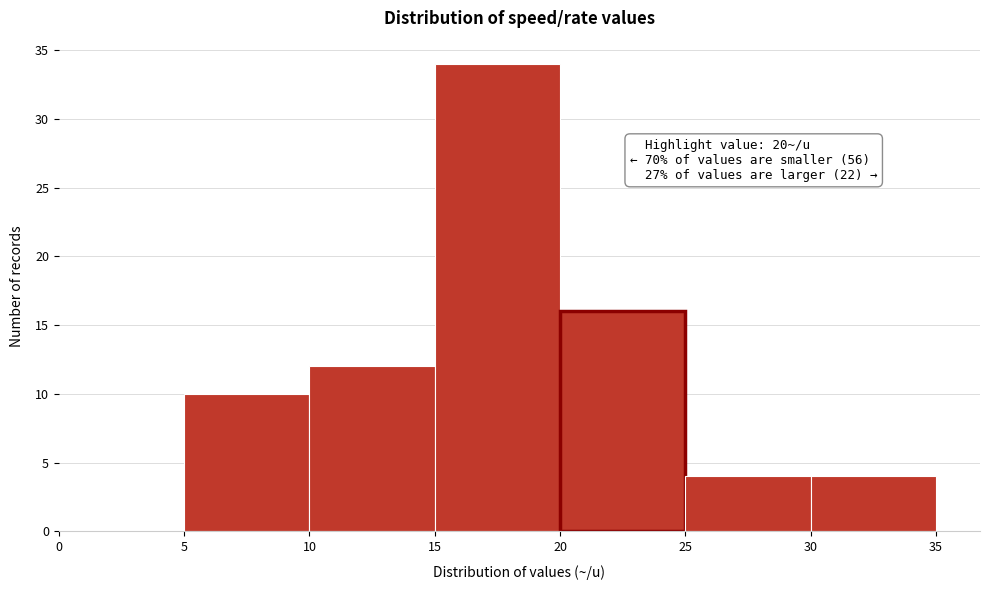

Over which range of the x-axis is the bar tallest?

15 to 20